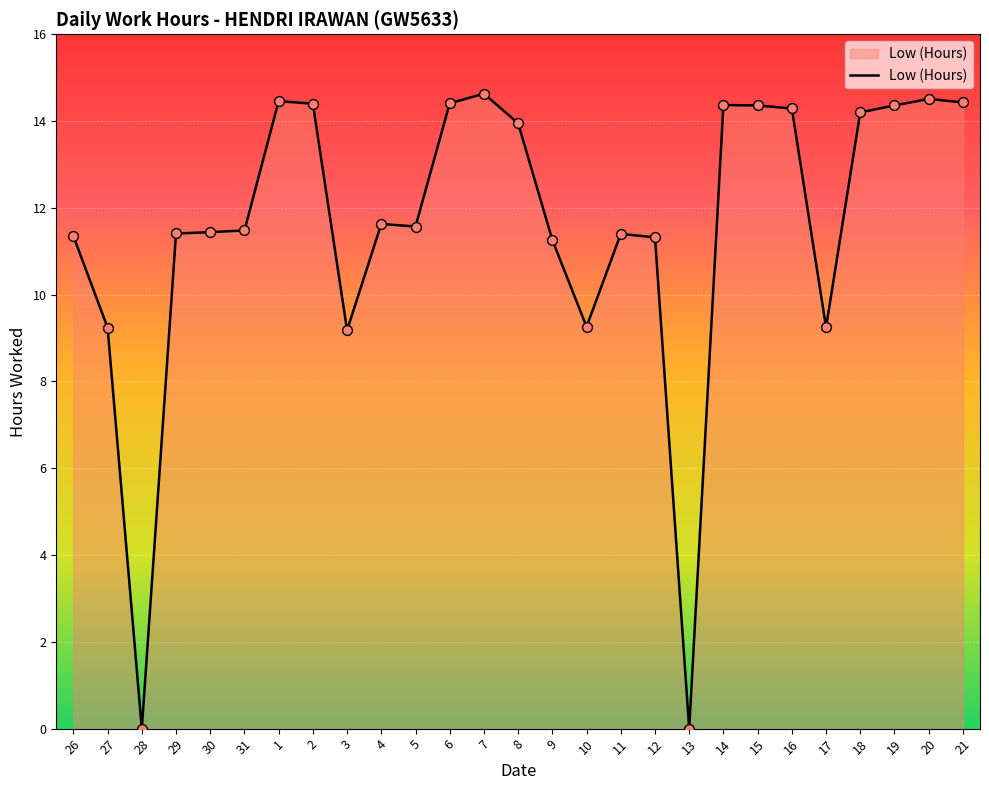

What is the ratio of the value at 6 to the value at 18?

1.0